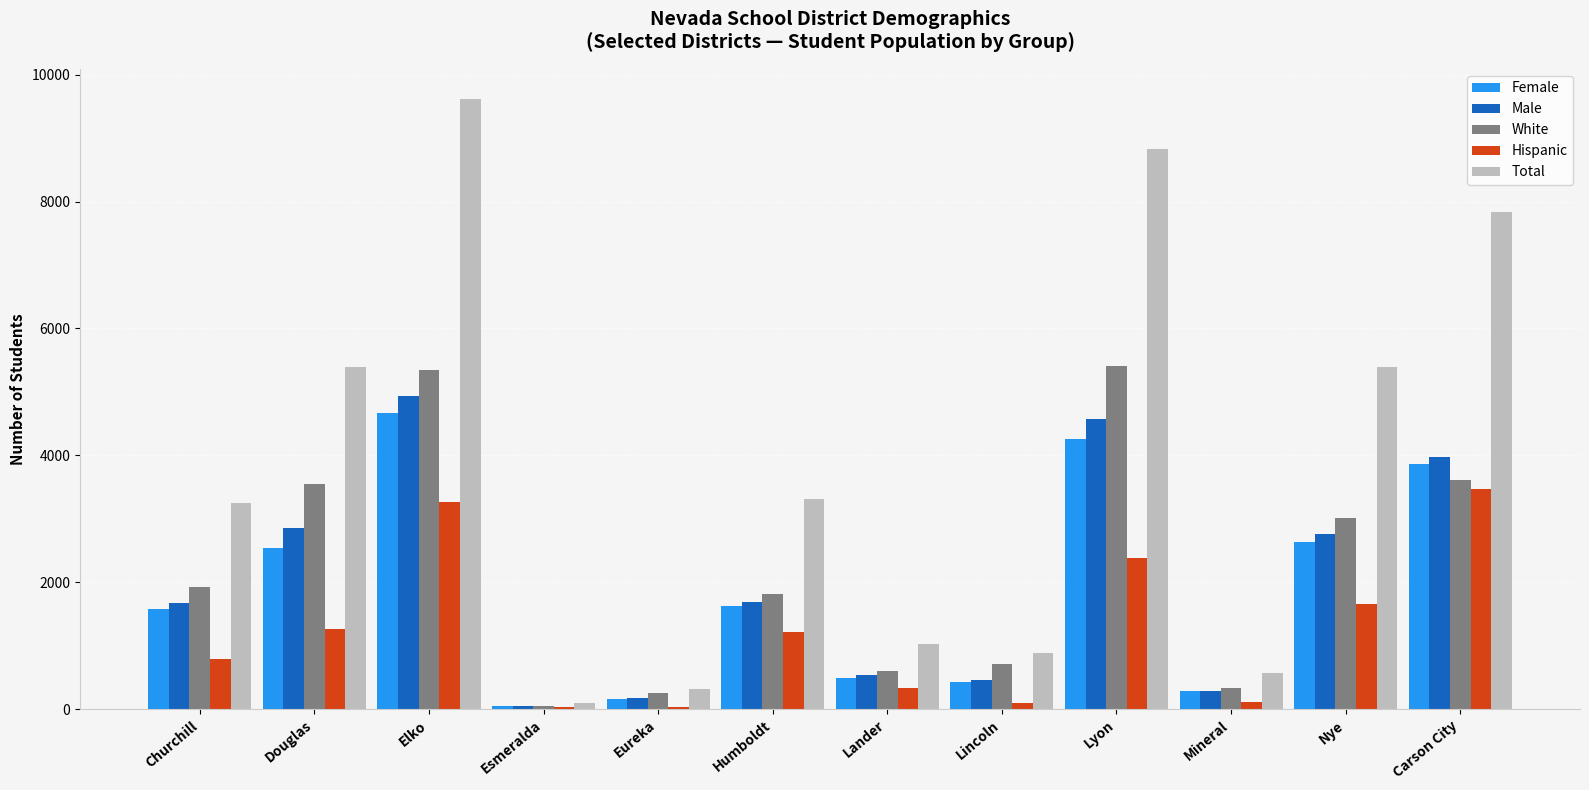

At Nye, list the series in order from largest to smallest.

Total, White, Male, Female, Hispanic